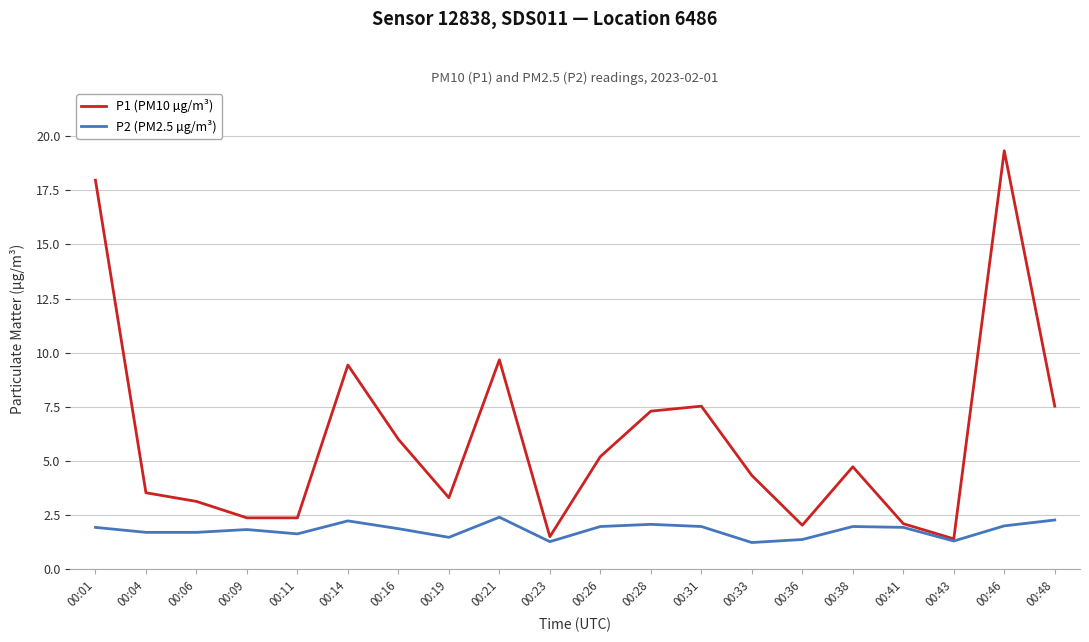

Is it true that P2 (PM2.5 µg/m³) equals 1.3 at 00:23?

True